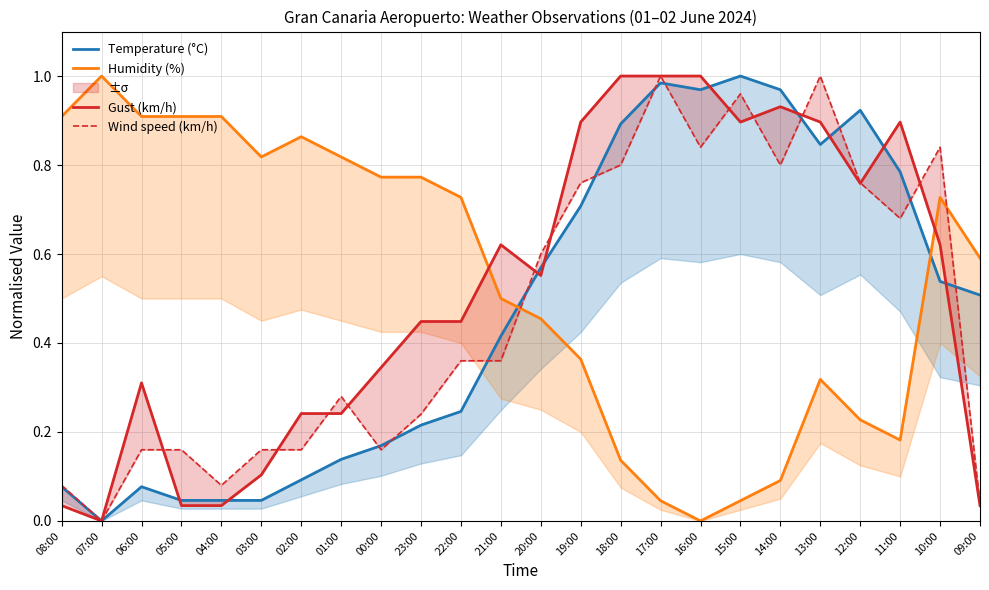

At which category does Gust (km/h) reach its first local valley?

07:00